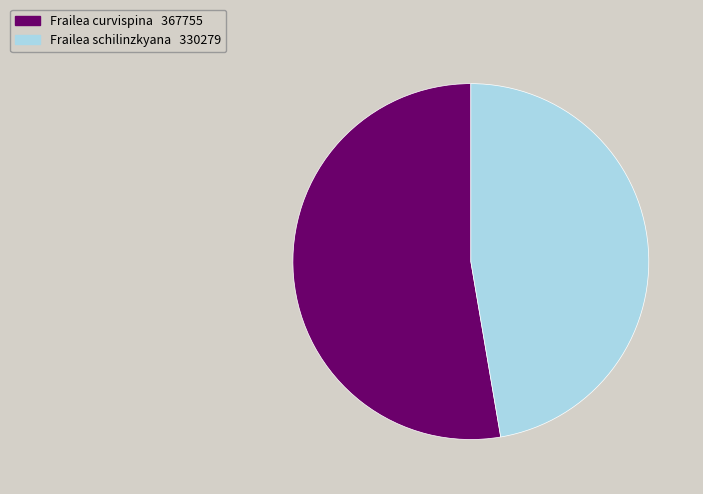

Do Frailea schilinzkyana and Frailea curvispina together represent more than half of the pie?

Yes